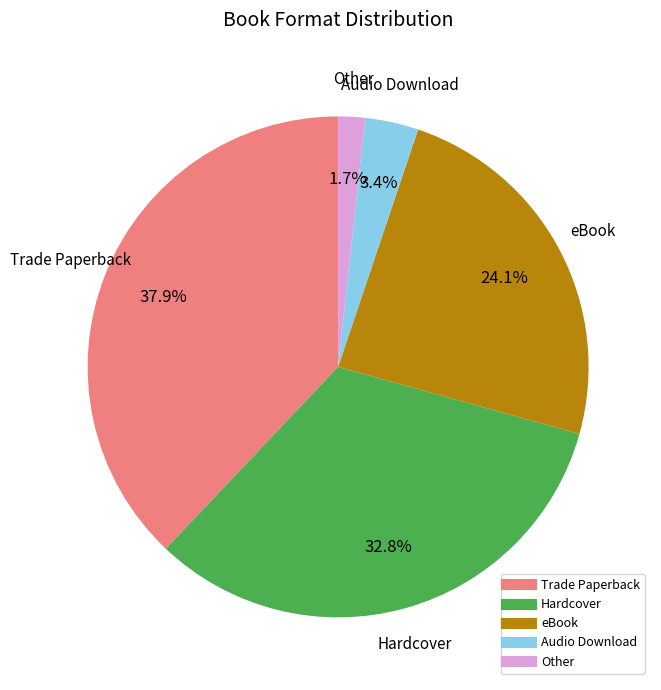

Which category has the smallest portion of the pie?

Other